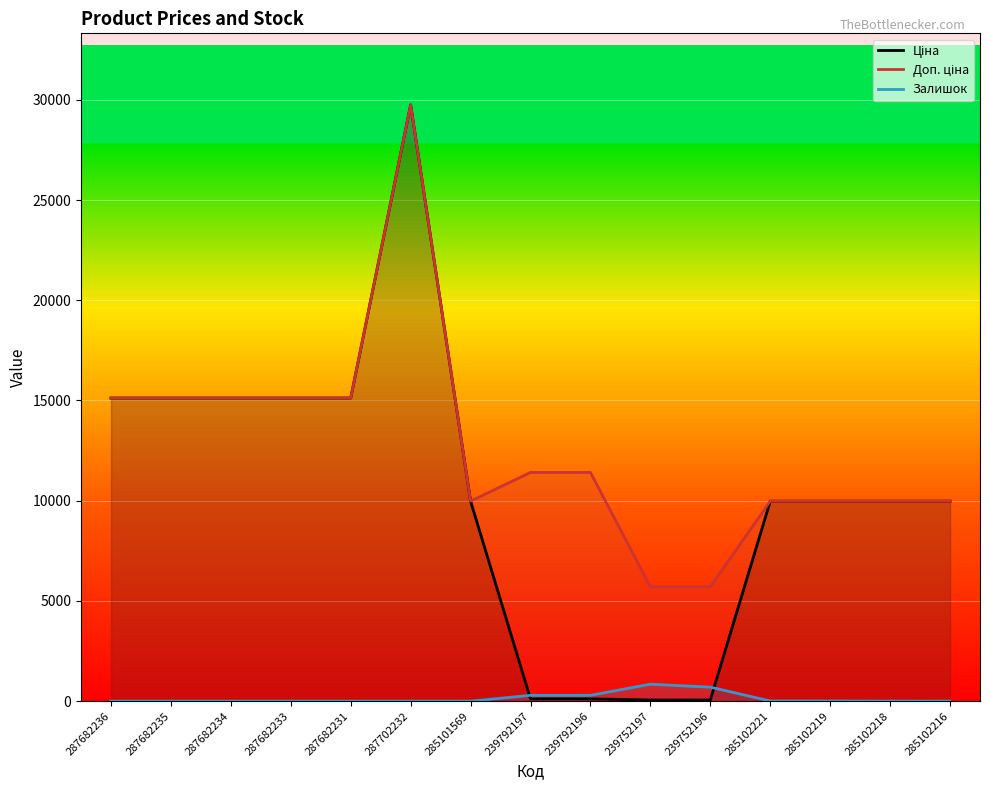

What is the average value of the Залишок series?

142.7